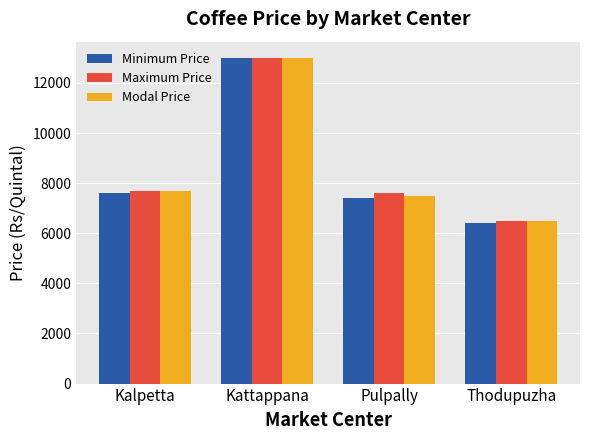

Reading right to left, what are all the values shown in this chart?

Minimum Price: Thodupuzha=6400	Pulpally=7400	Kattappana=13000	Kalpetta=7600
Maximum Price: Thodupuzha=6500	Pulpally=7600	Kattappana=13000	Kalpetta=7700
Modal Price: Thodupuzha=6500	Pulpally=7500	Kattappana=13000	Kalpetta=7700